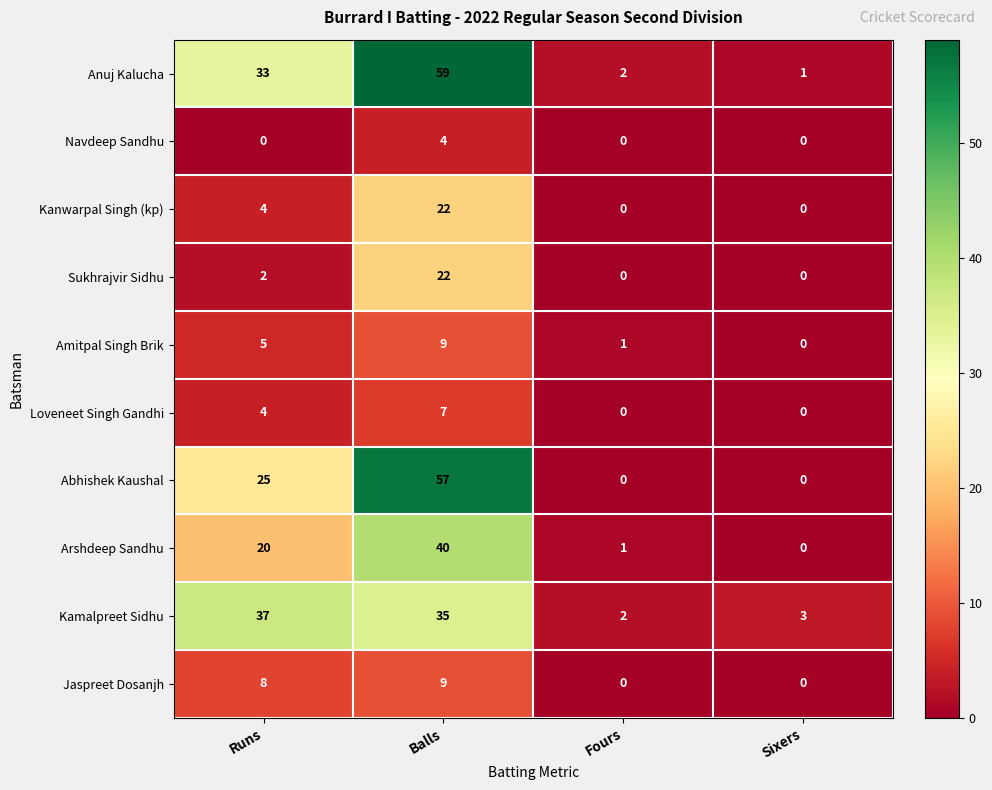

How many distinct data groups are displayed?

10